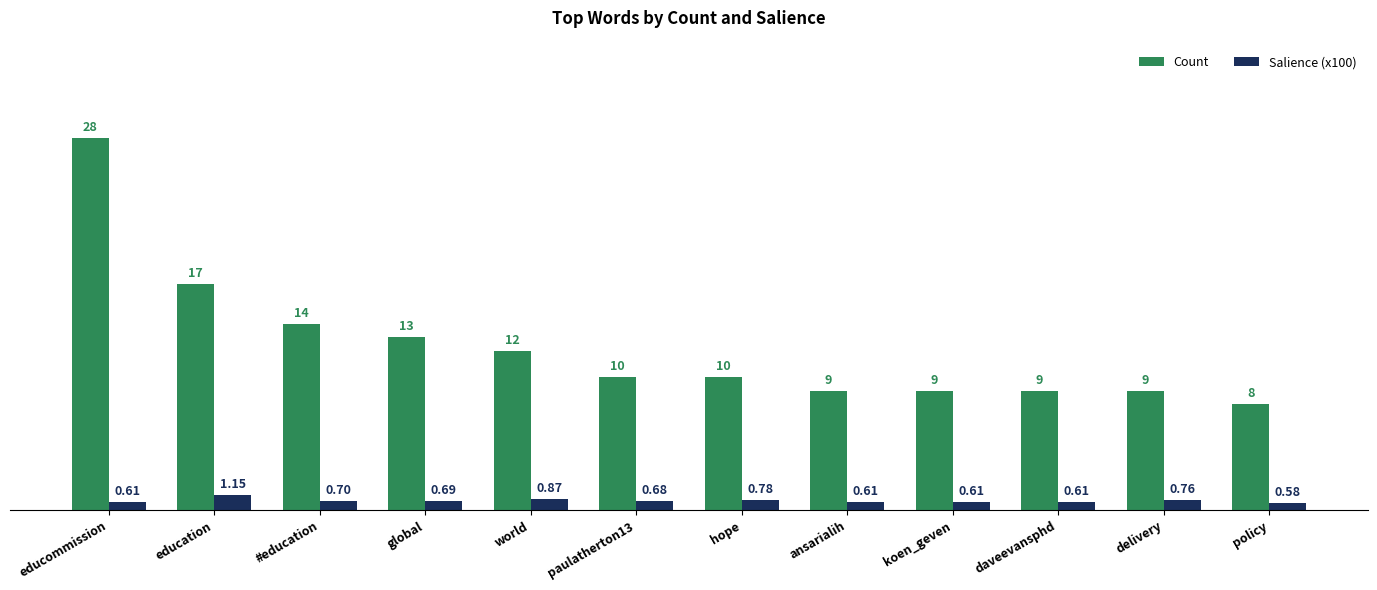

How many bars are there in each group?

2